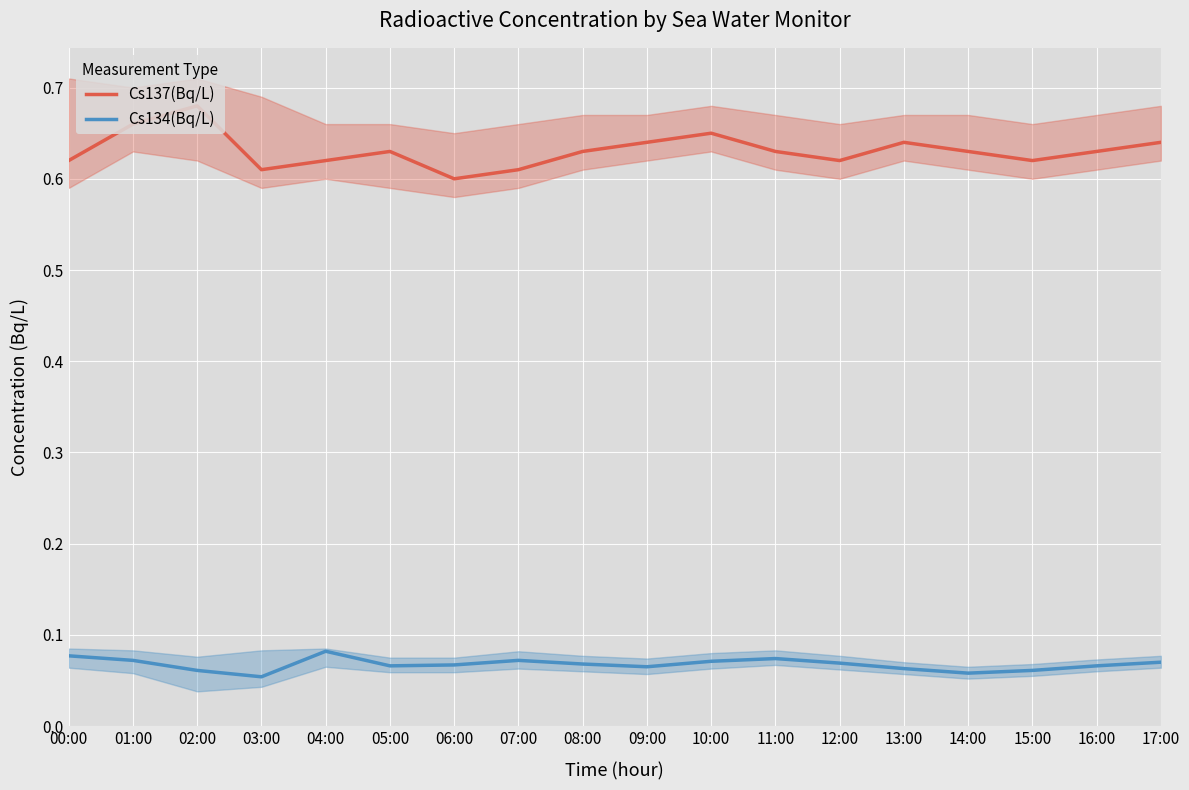

Rank the series by their maximum value, from lowest to highest.

Cs134(Bq/L), Cs137(Bq/L)